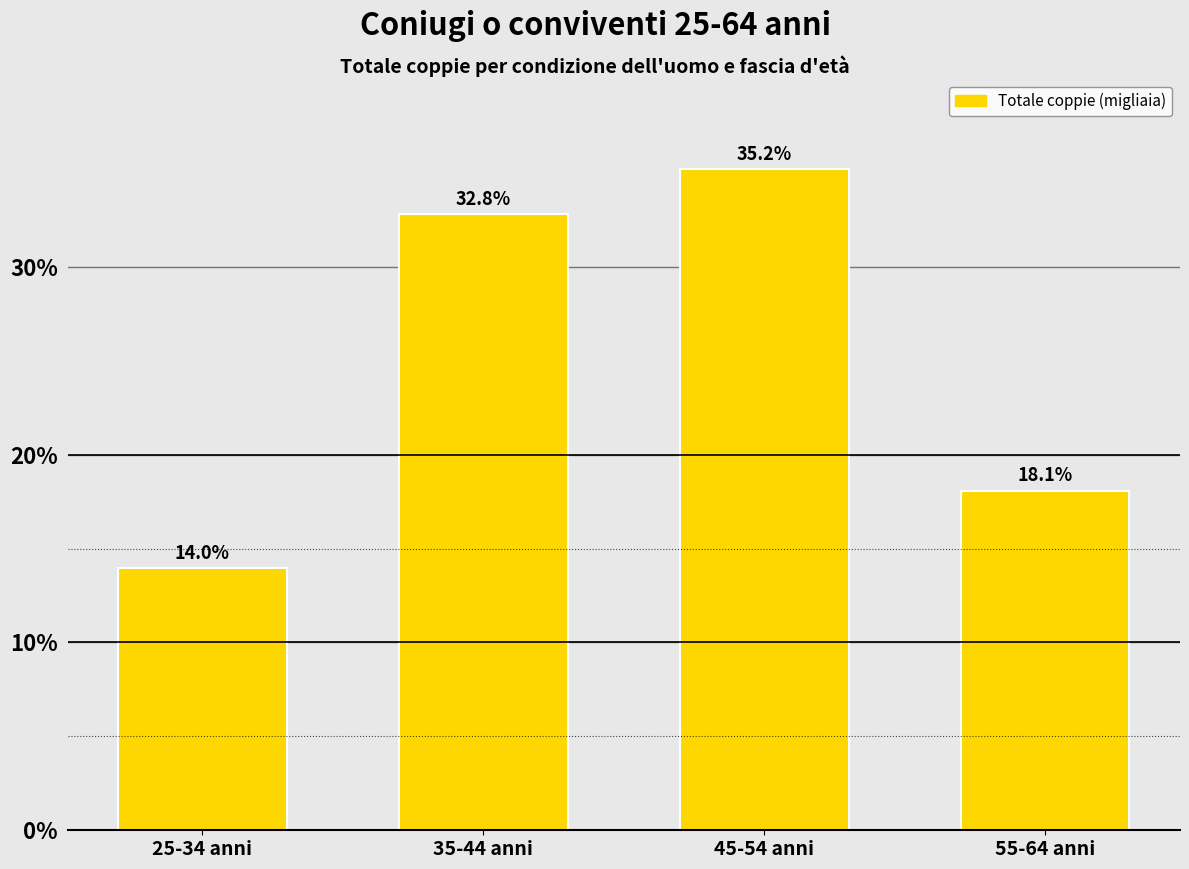

Reading left to right, list all the values displayed in this chart.

25-34 anni=14.0	35-44 anni=32.8	45-54 anni=35.2	55-64 anni=18.1